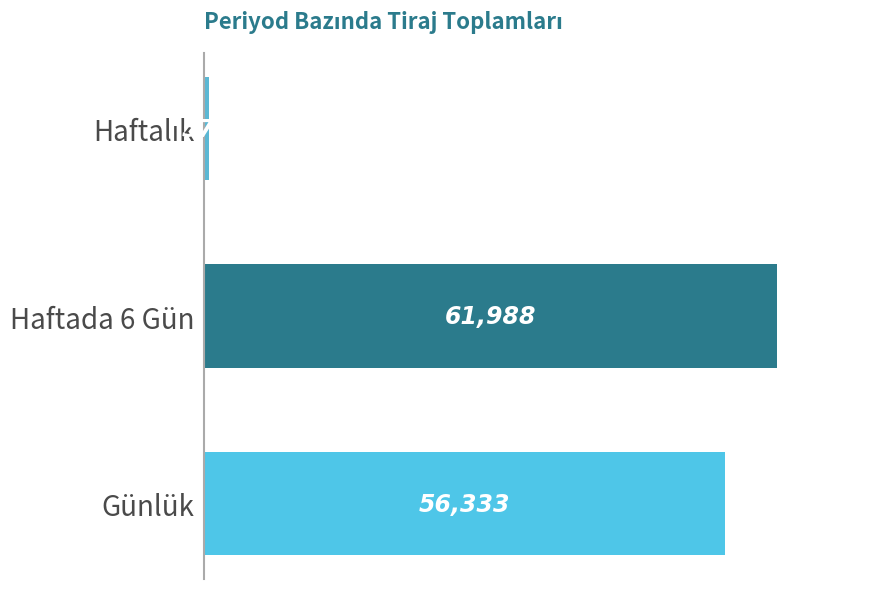

What is the greatest value displayed?

61988